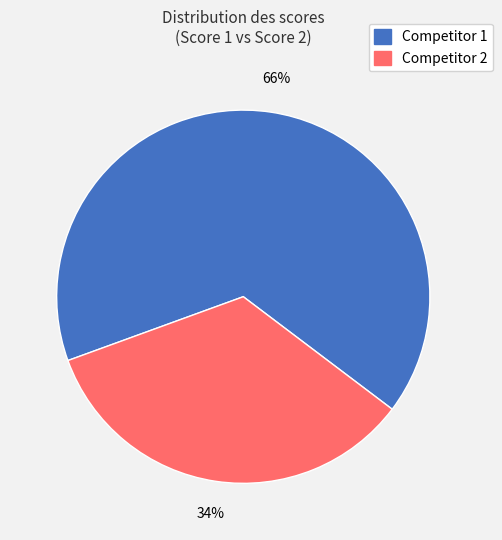

To the nearest percent, what portion does Competitor 2 represent?

34%